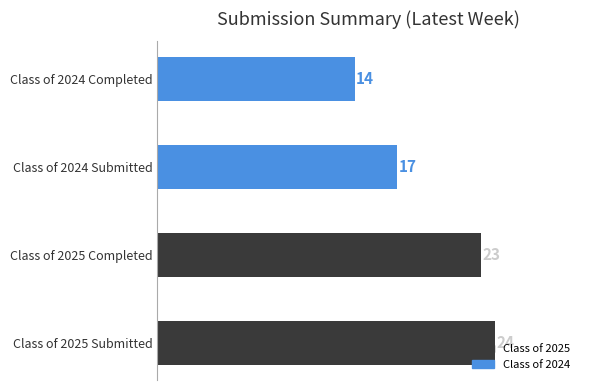

Rank the categories by value from highest to lowest.

Class of 2025 Submitted, Class of 2025 Completed, Class of 2024 Submitted, Class of 2024 Completed